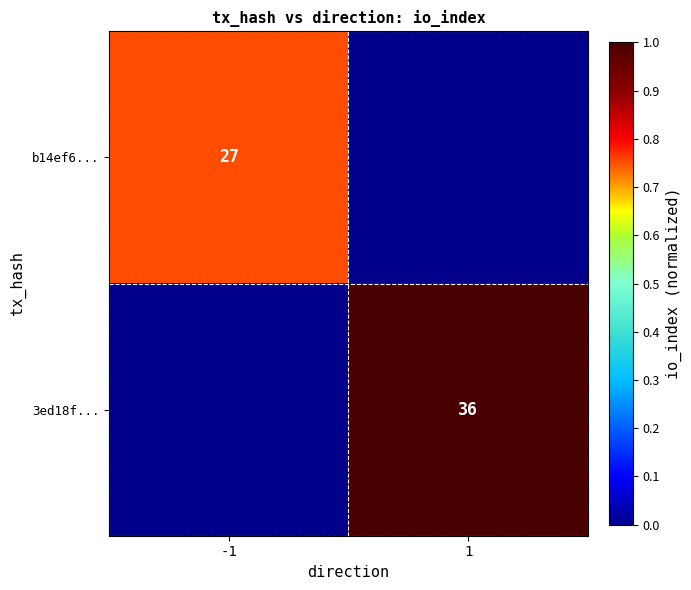

Is the value of b14ef6... at -1 greater than the value of 3ed18f... at 1?

No